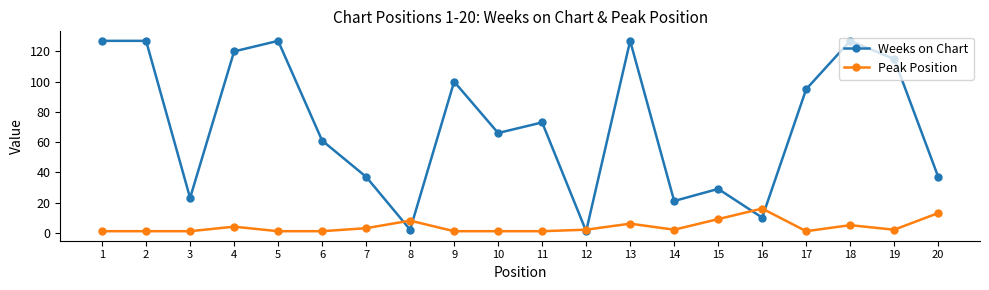

Which category has the highest value in the Peak Position series?

16